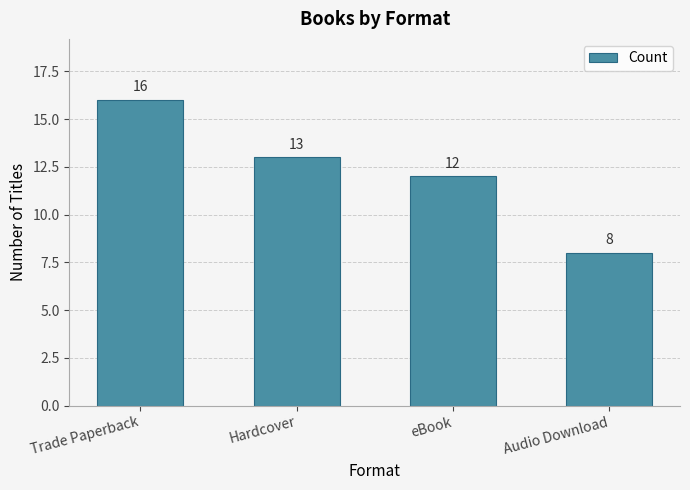

The chart shows a value of 3 at eBook. True or false?

False